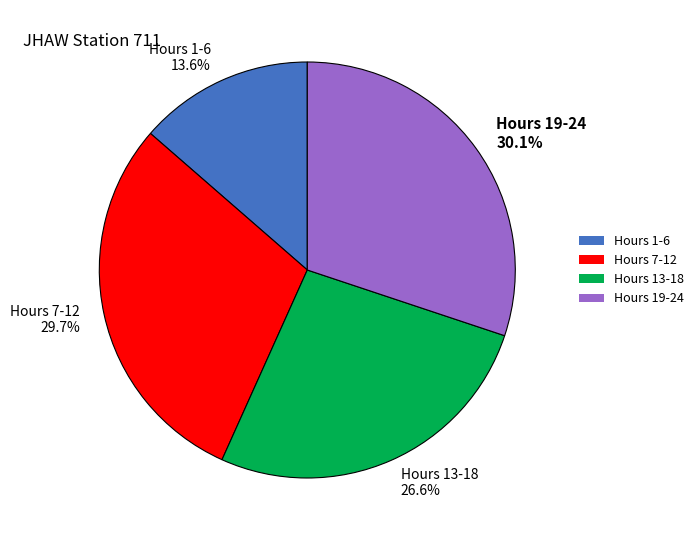

Which slice is the smallest?

Hours 1-6